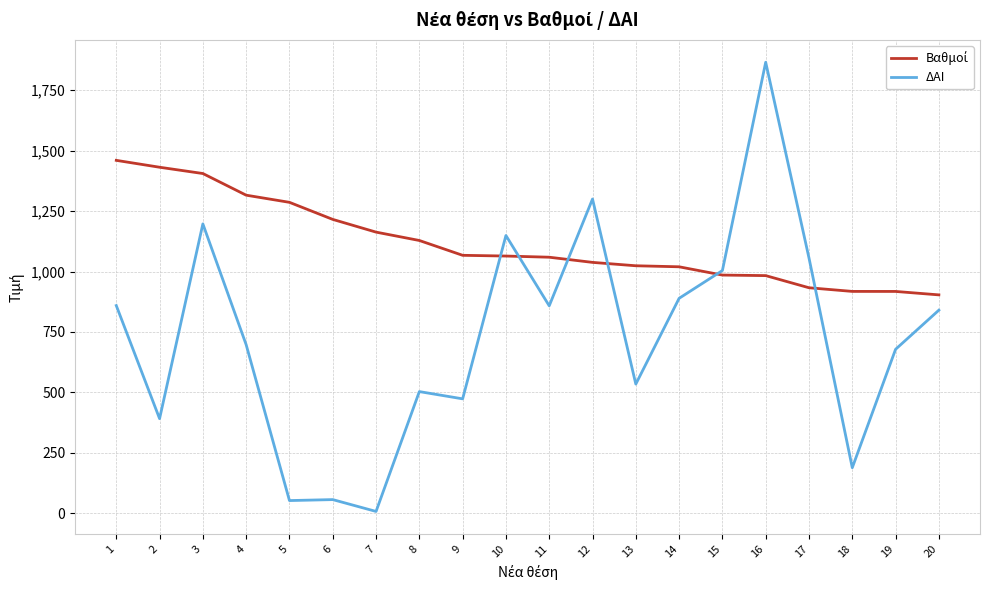

What is the total value across all series at 11?

1917.1